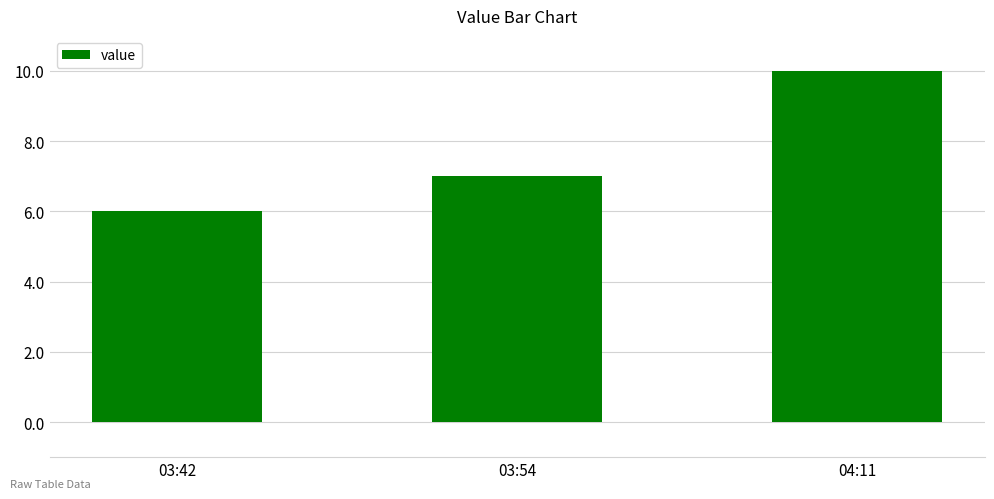

What is the sum of all values?

23